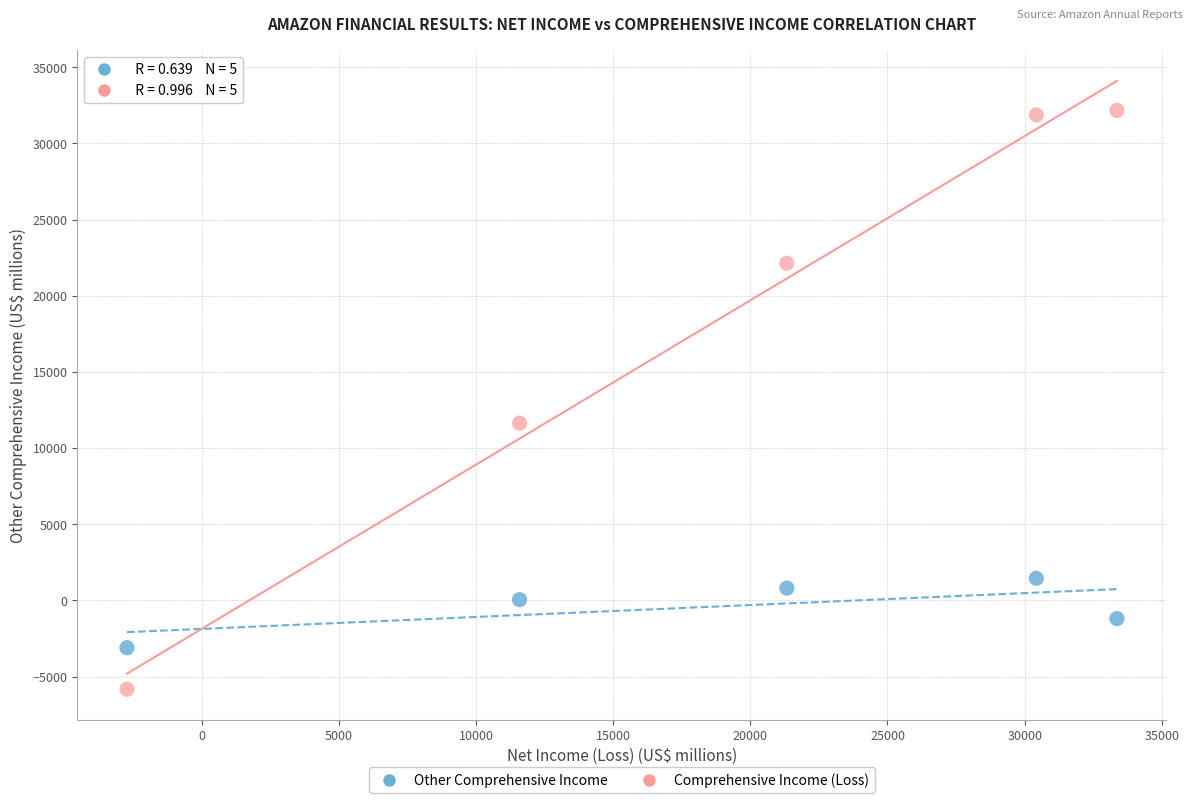

Which series reaches the minimum Y coordinate?

Comprehensive Income (Loss)